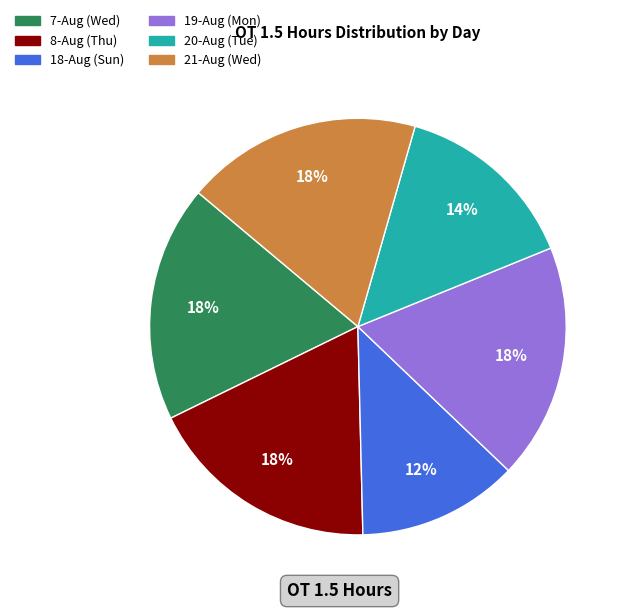

Do 19-Aug (Mon) and 21-Aug (Wed) together represent more than half of the pie?

No